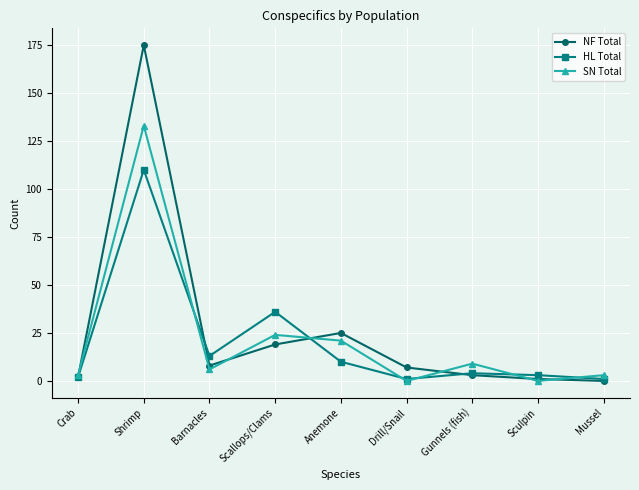

Which series ends up on top after the final intersection of SN Total and NF Total?

SN Total